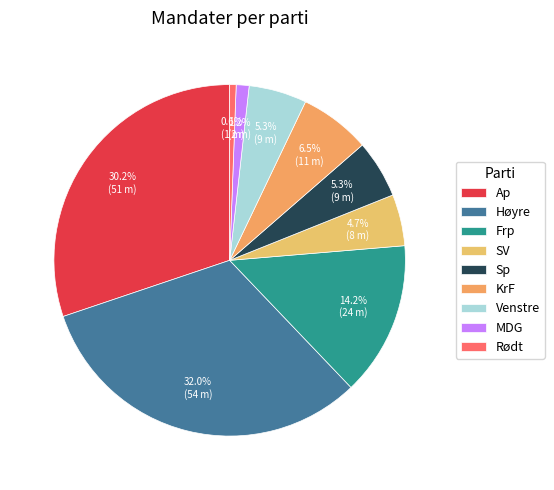

Does any single category account for the majority?

No